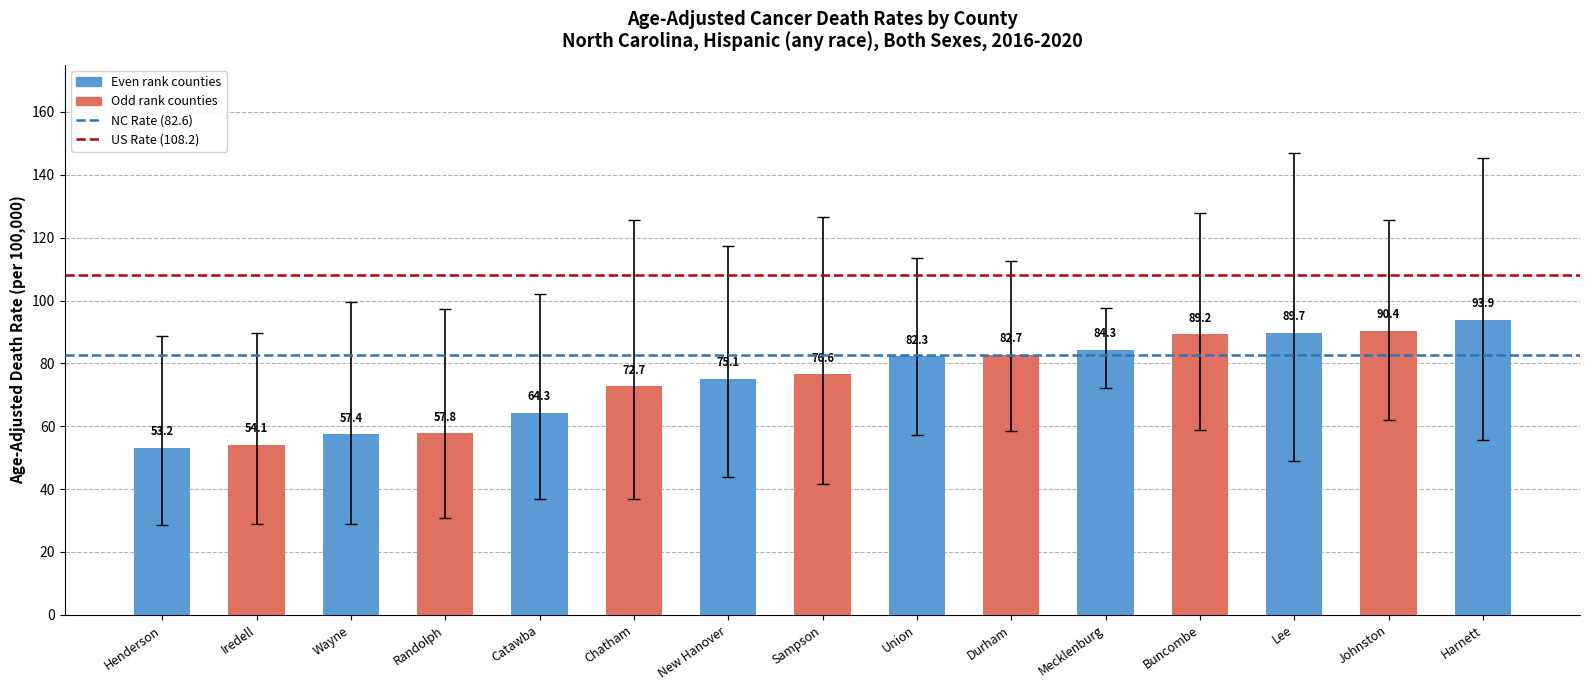

Rank the categories by value from lowest to highest.

Henderson, Iredell, Wayne, Randolph, Catawba, Chatham, New Hanover, Sampson, Union, Durham, Mecklenburg, Buncombe, Lee, Johnston, Harnett